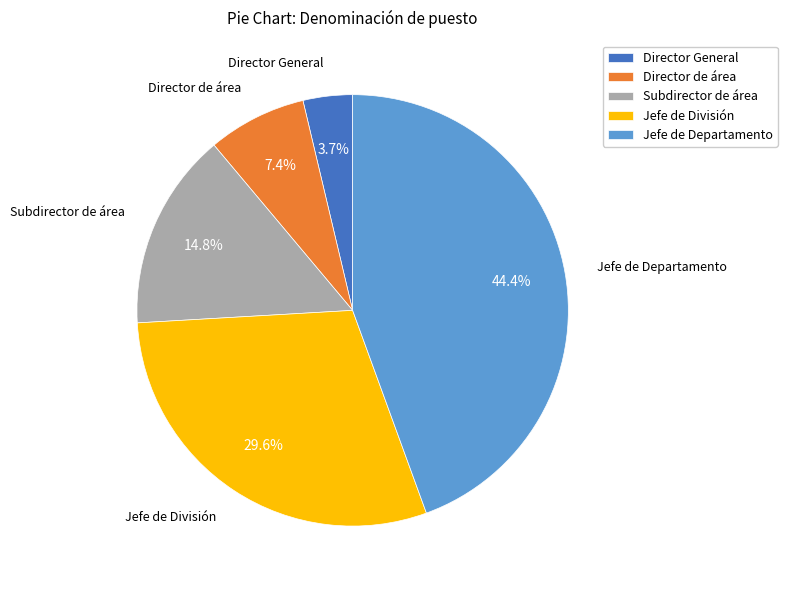

Which has a higher value, Director General or Subdirector de área?

Subdirector de área